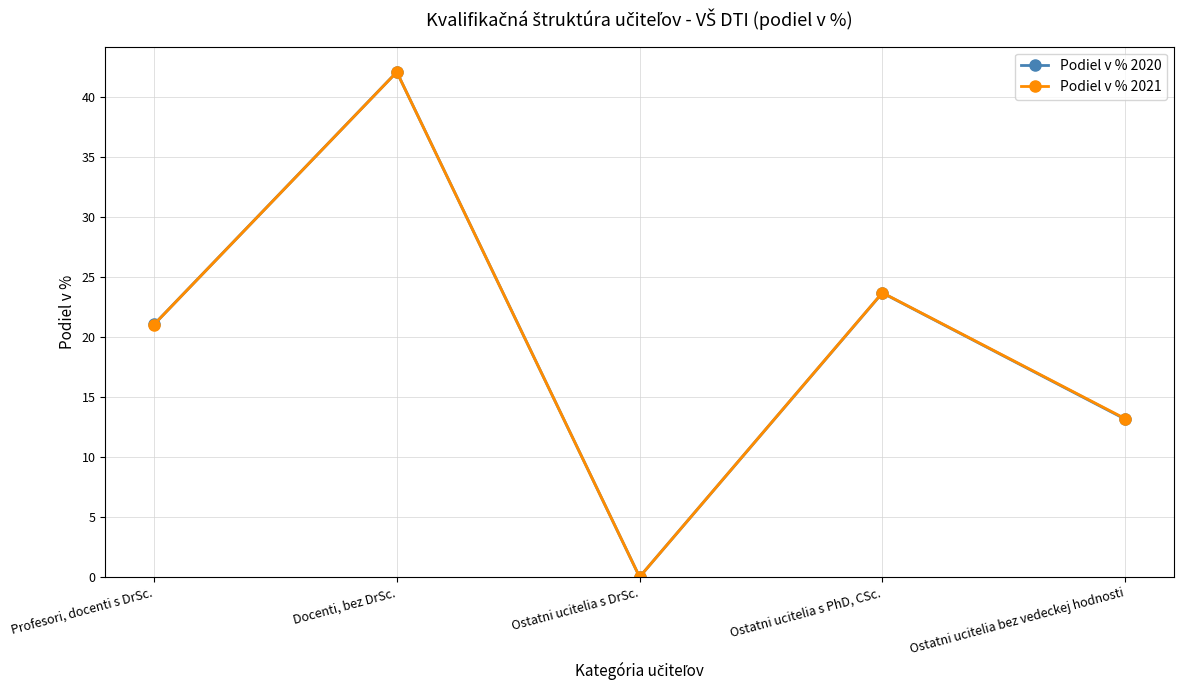

What is the difference between the second highest and minimum values in the Podiel v % 2021 series?

23.7